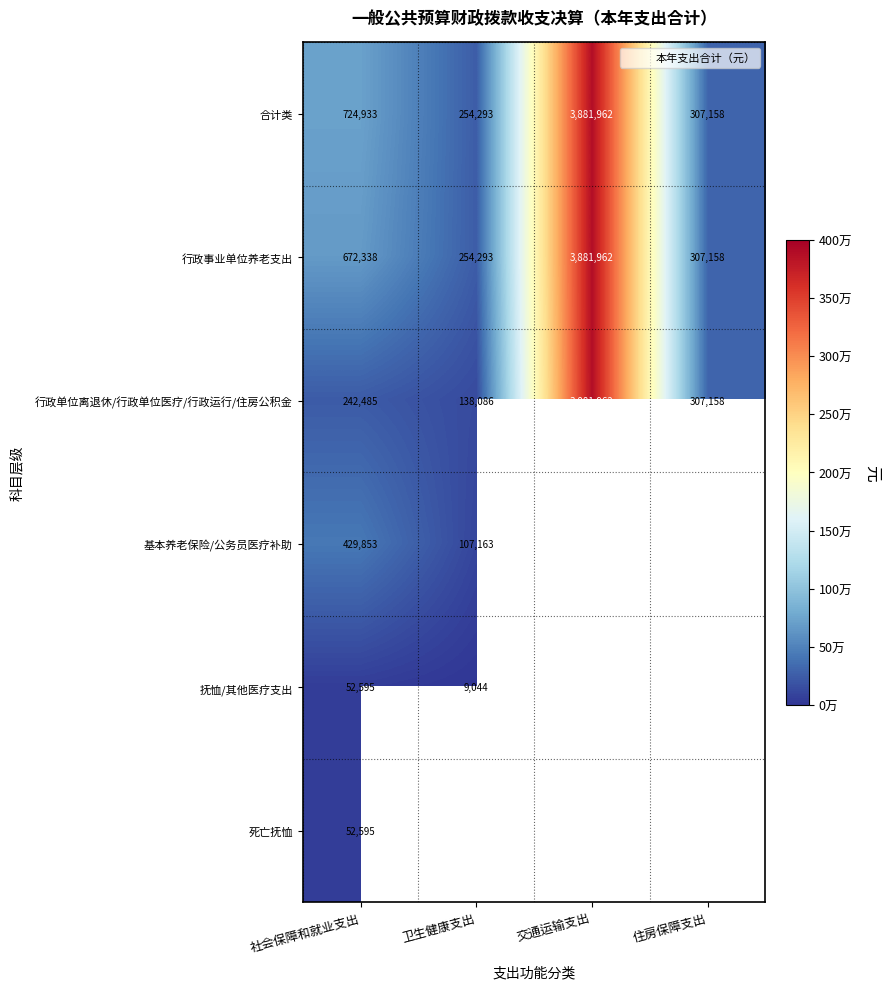

Which category has the lowest value in the 行政单位离退休/行政单位医疗/行政运行/住房公积金 series?

卫生健康支出